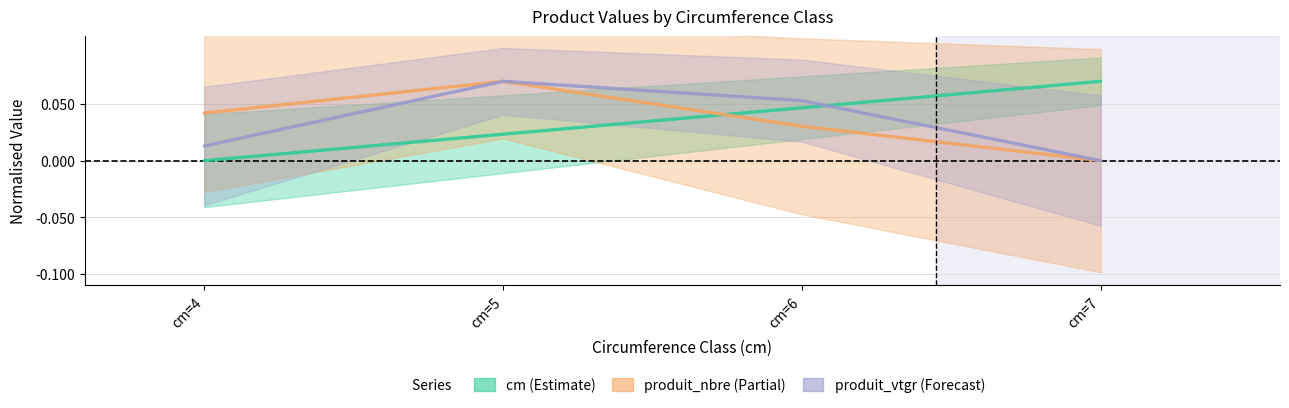

Which series changed the most between cm=4 and cm=5?

produit_vtgr